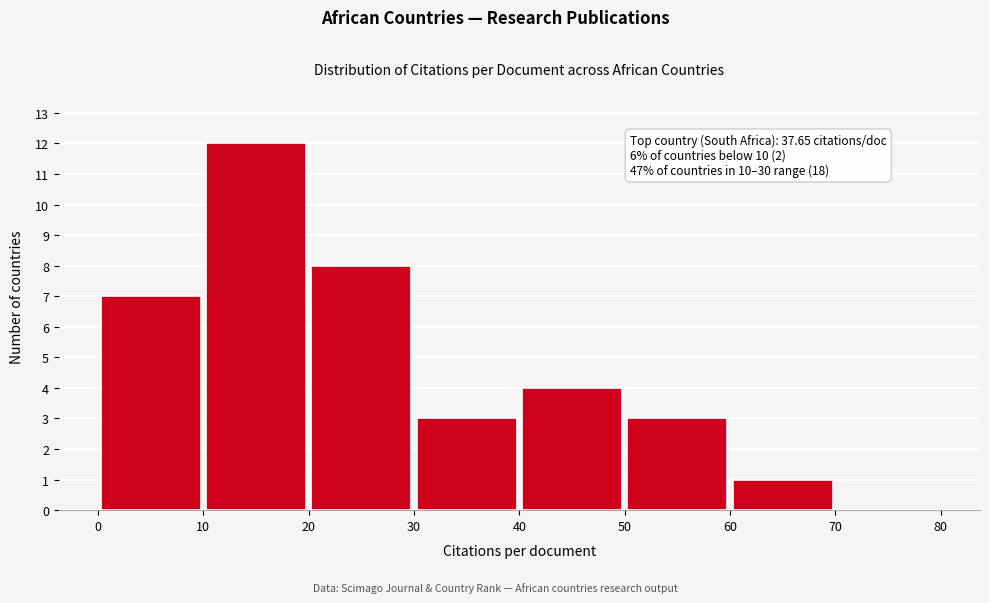

Over which range of the x-axis is the bar tallest?

10 to 20